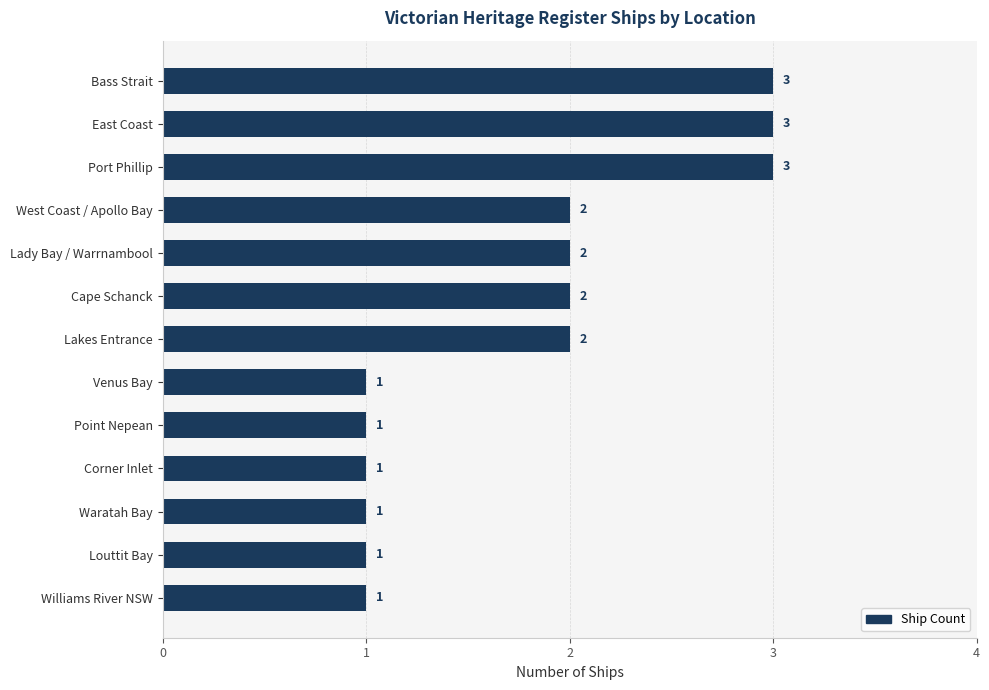

Is it true that the value at Cape Schanck is 2?

True